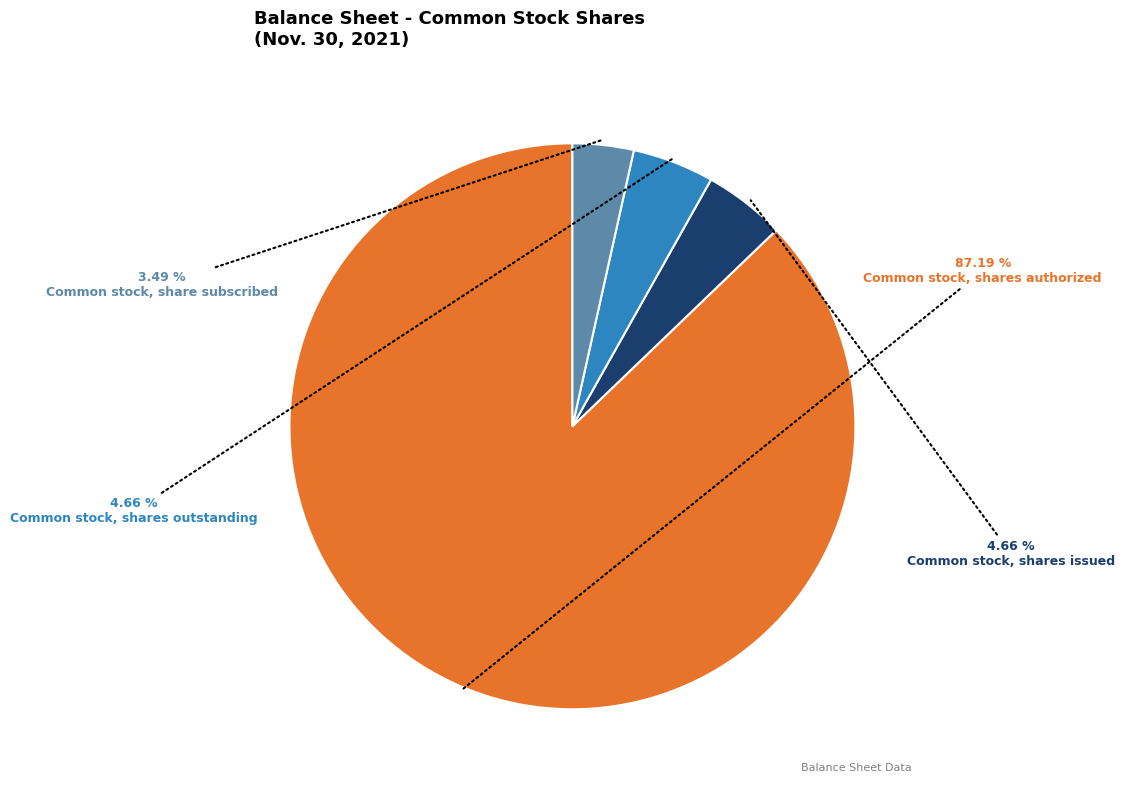

To the nearest percent, what percentage of the pie is Common stock, shares issued?

5%